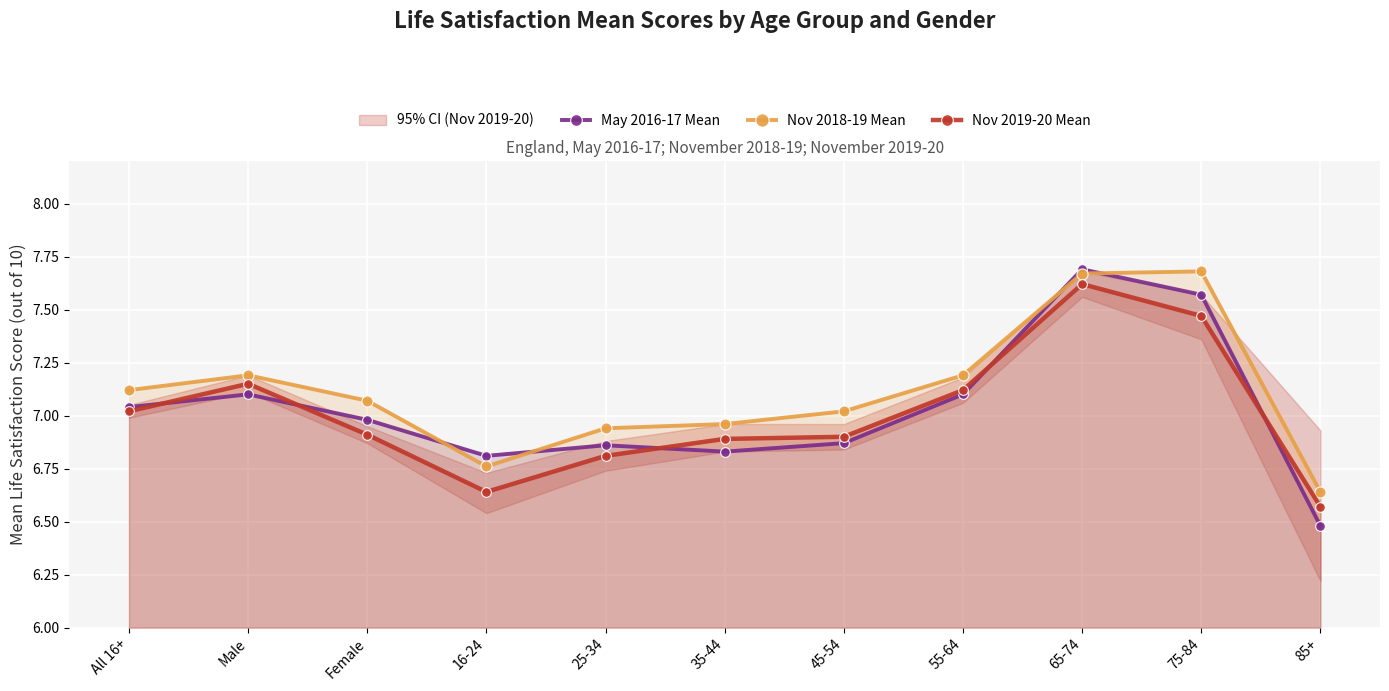

True or false: Nov 2018-19 Mean has a value of 4.9 at 65-74.

False